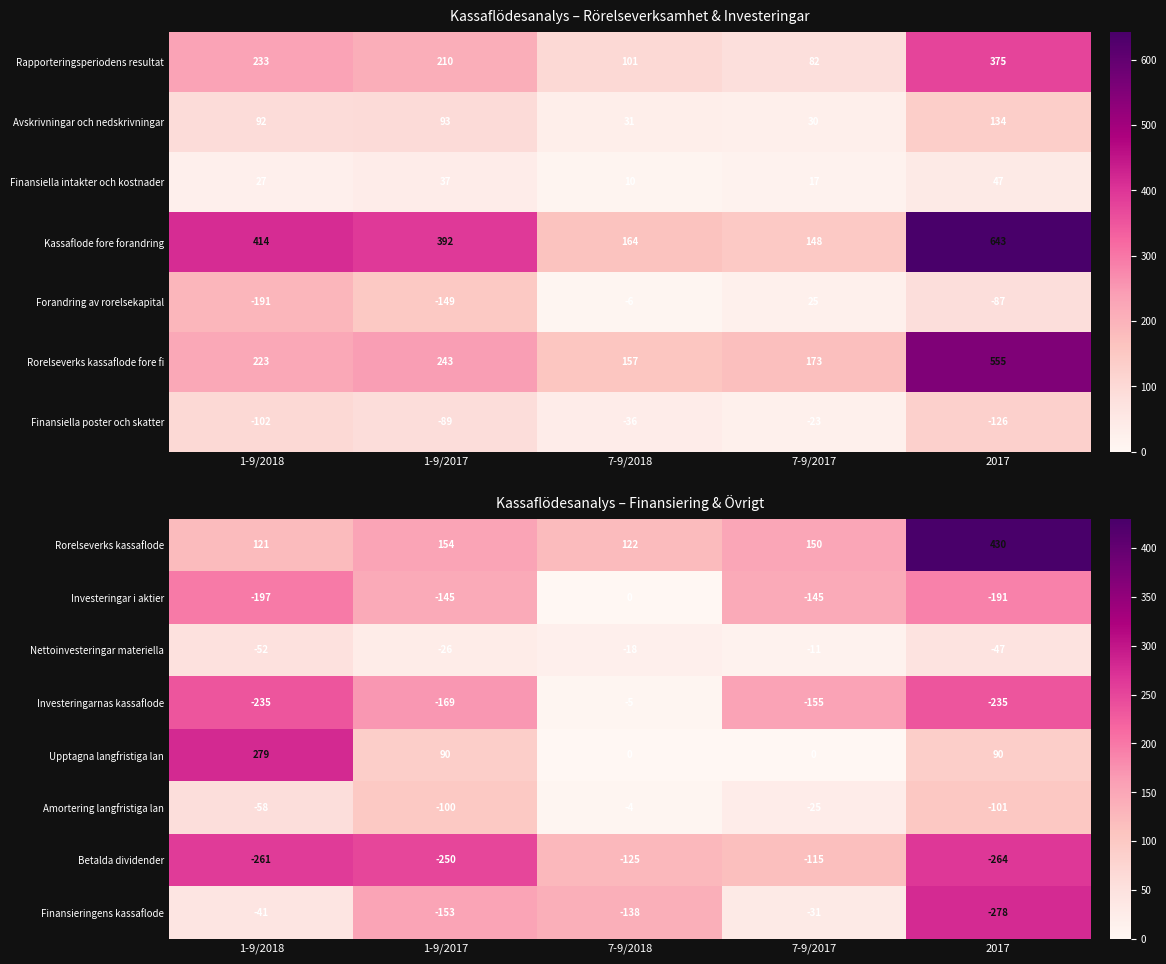

The value of Upptagna langfristiga lan at 1-9/2018 is 401. True or false?

False